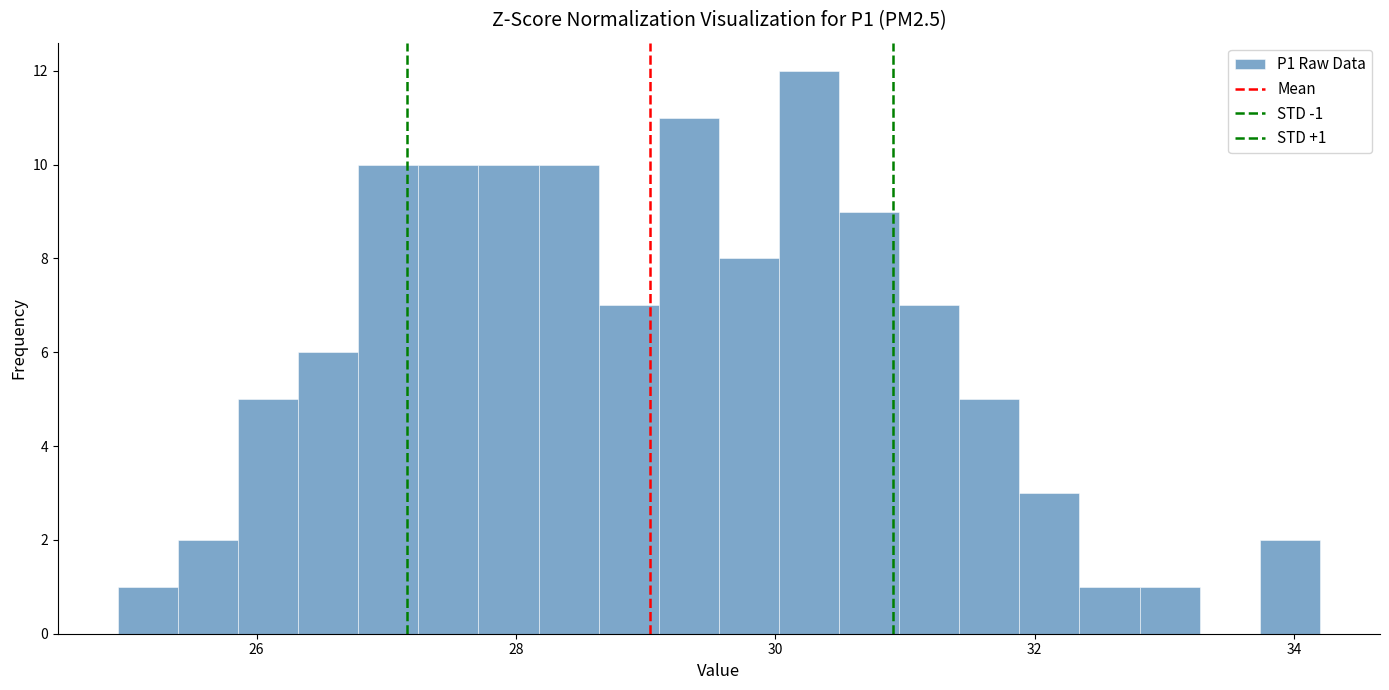

Read against the x-axis, roughly where is the centre of the tallest bar?

30.2